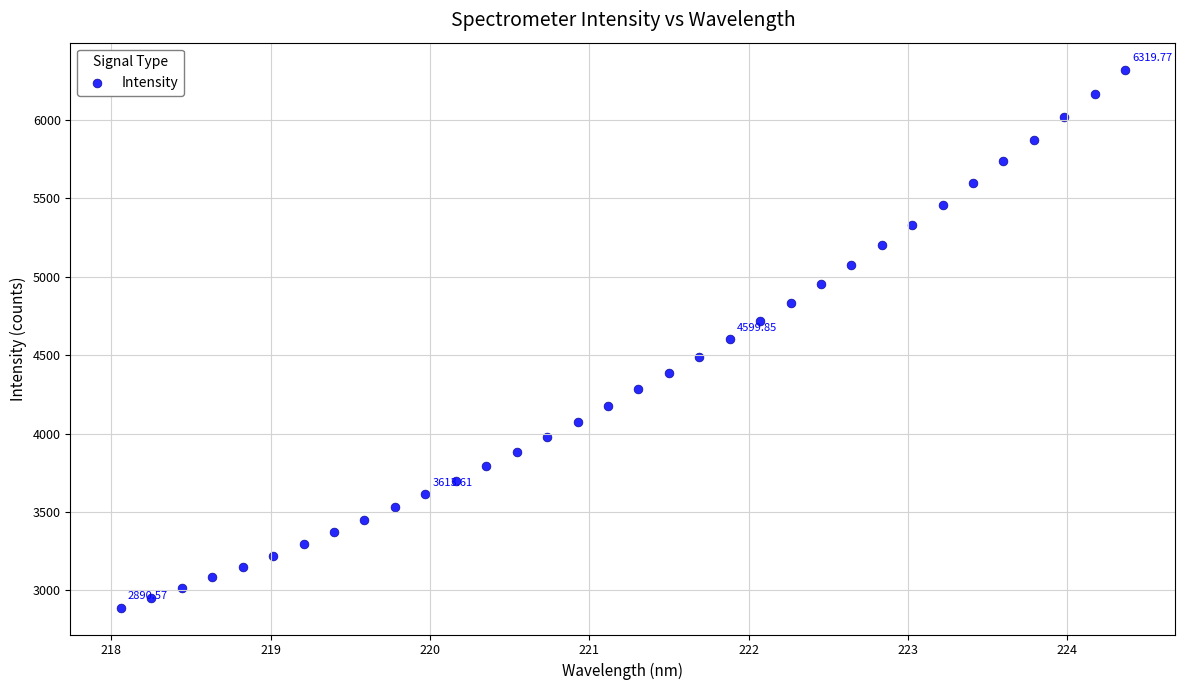

What is the range of X values (max minus min)?

6.3